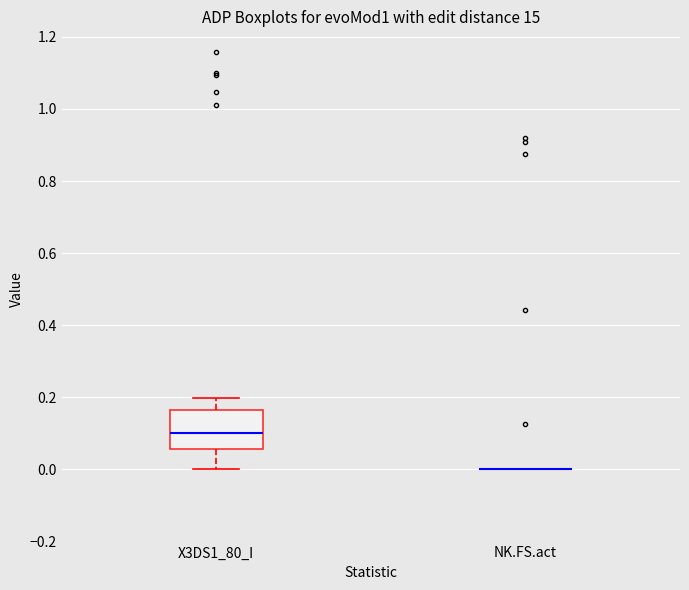

Reading left to right, transcribe this box plot: for each box, give where its median line is, the range the box spans, and where its two whiskers end, as read against the y-axis. The values are not printed on the chart, so give them approximately, as read against the axis.

X3DS1_80_I: median 0.10, box 0.06 to 0.16, whiskers 0.00 to 0.20
NK.FS.act: box collapsed to a line at 0.00, whiskers 0.00 to 0.00